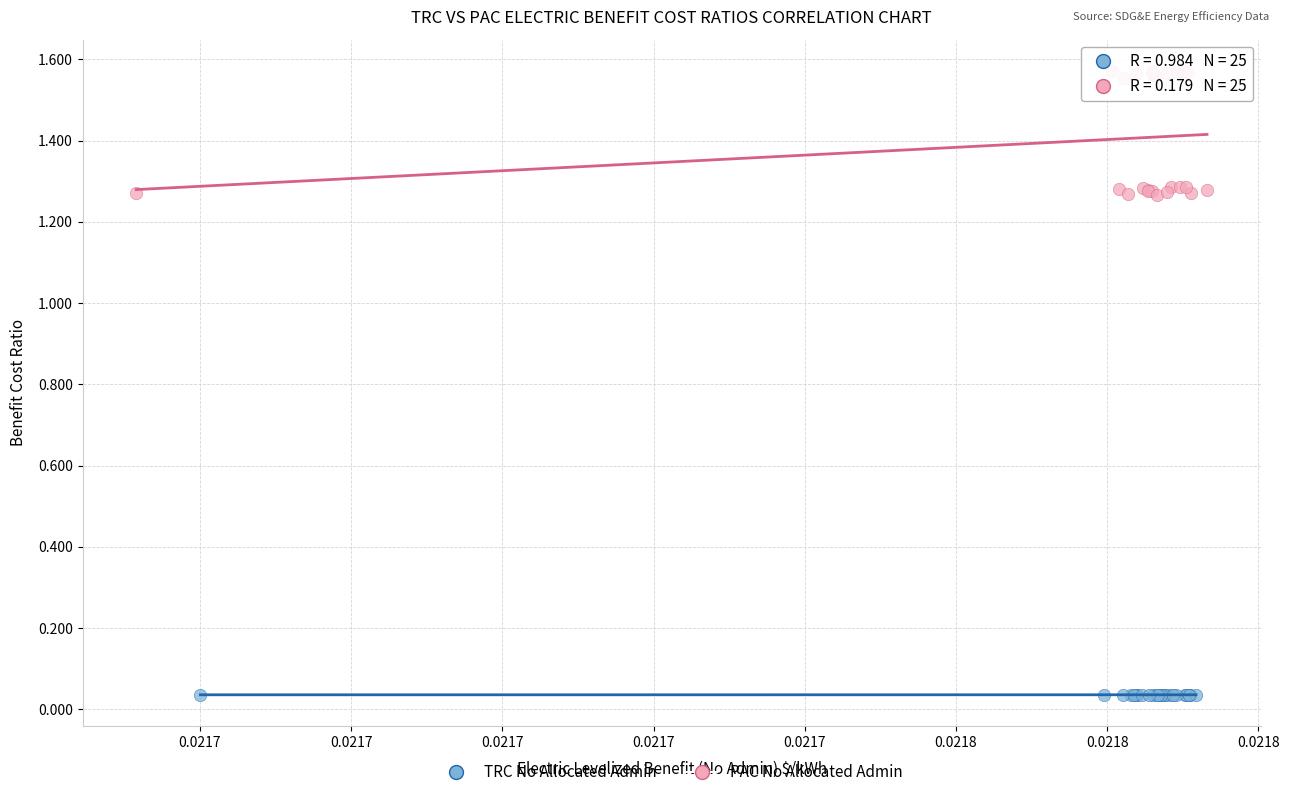

Which series reaches the minimum Y coordinate?

TRC No Allocated Admin